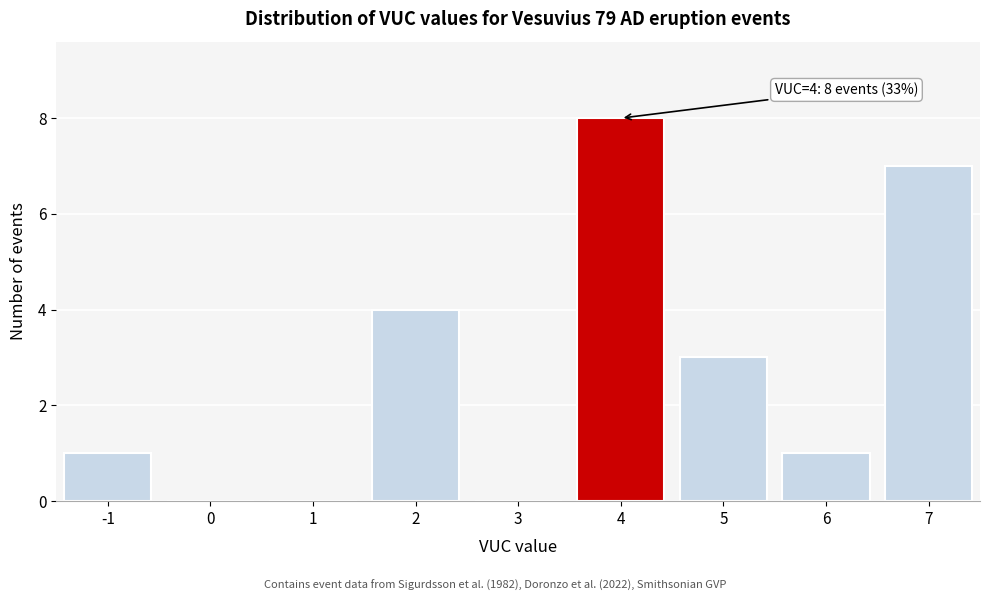

Over which range of the x-axis is the bar tallest?

3.5 to 4.5